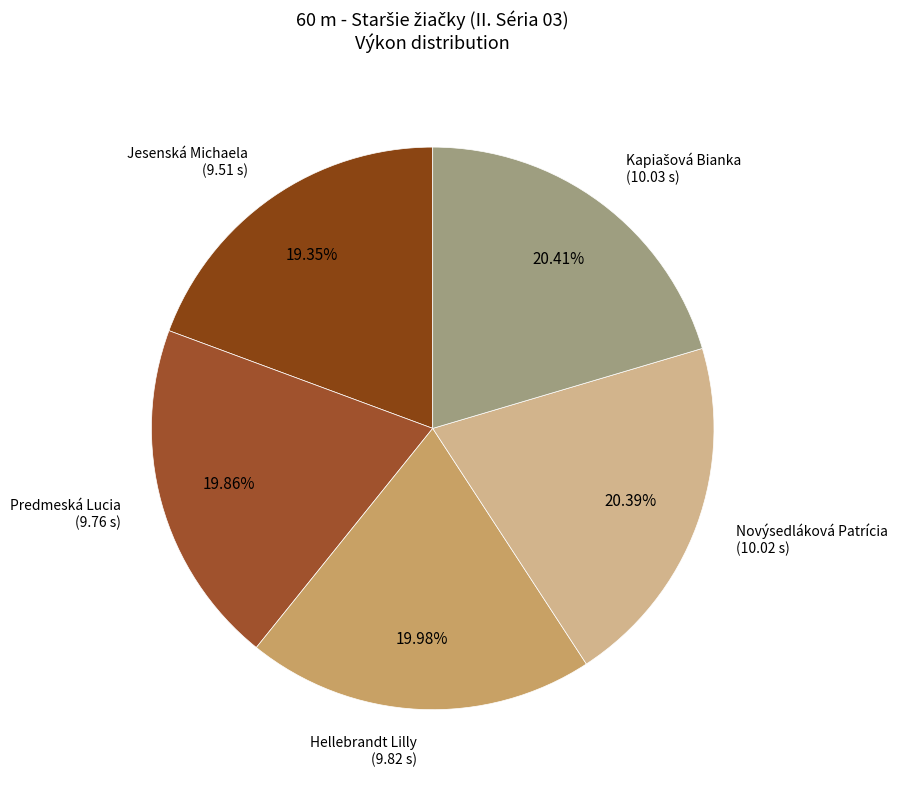

Rank the categories by value from highest to lowest.

Kapiašová Bianka, Novýsedláková Patrícia, Hellebrandt Lilly, Predmeská Lucia, Jesenská Michaela